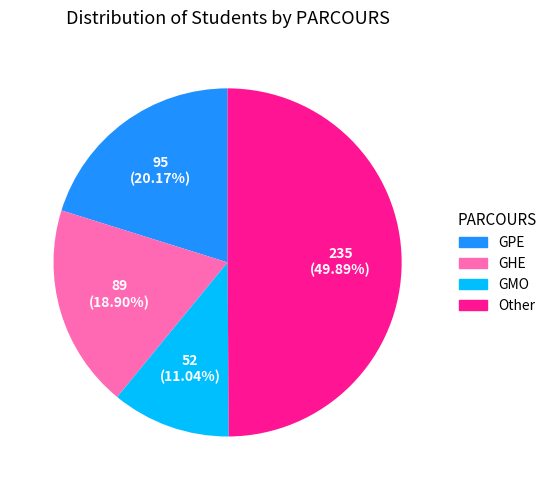

How many slices are in this pie chart?

4